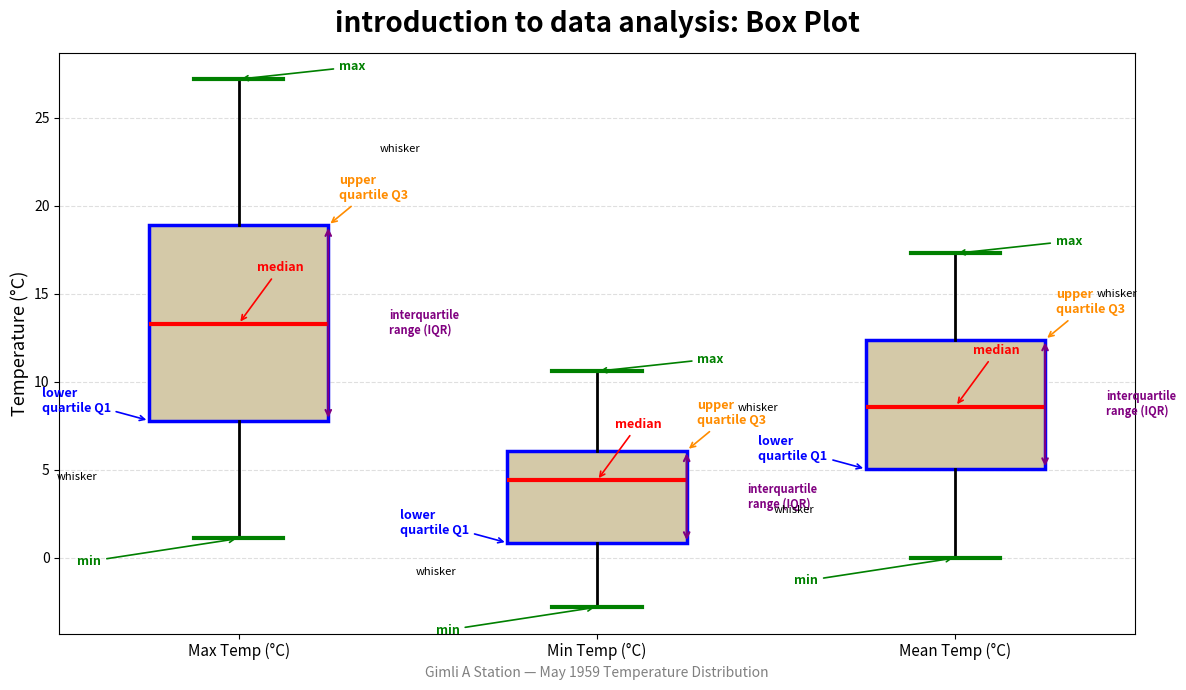

Which box's median line is the highest?

Max Temp (°C)